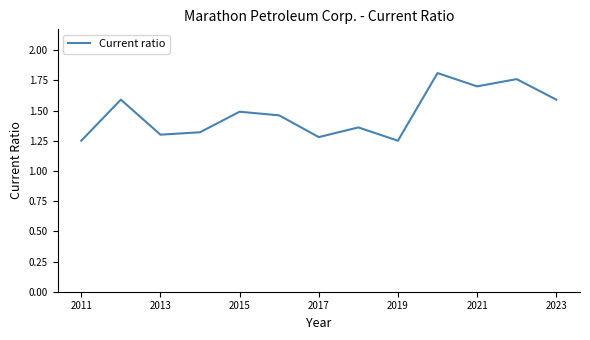

What is the difference between the maximum and minimum values?

0.6